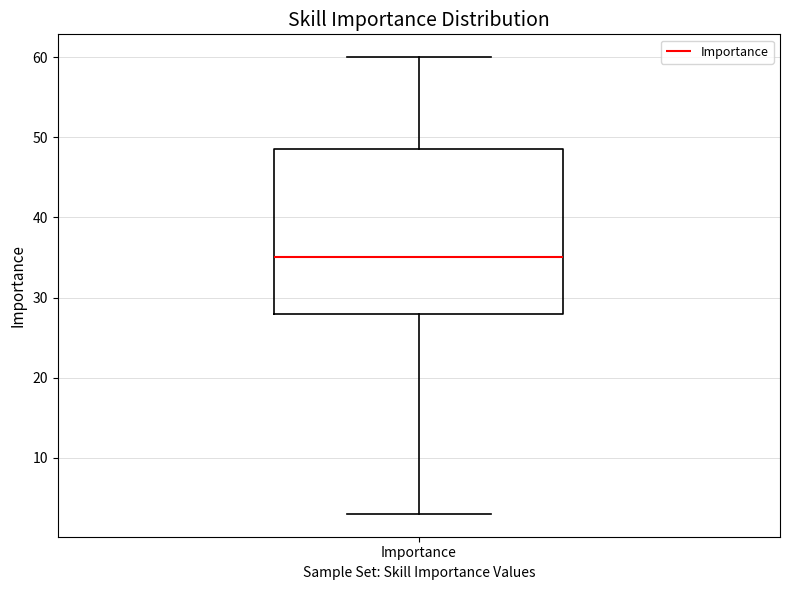

Transcribe this box plot: give where the median line is, the range the box spans, and where the two whiskers end, as read against the y-axis. The values are not printed on the chart, so give them approximately, as read against the axis.

median 35, box 28 to 49, whiskers 3 to 60